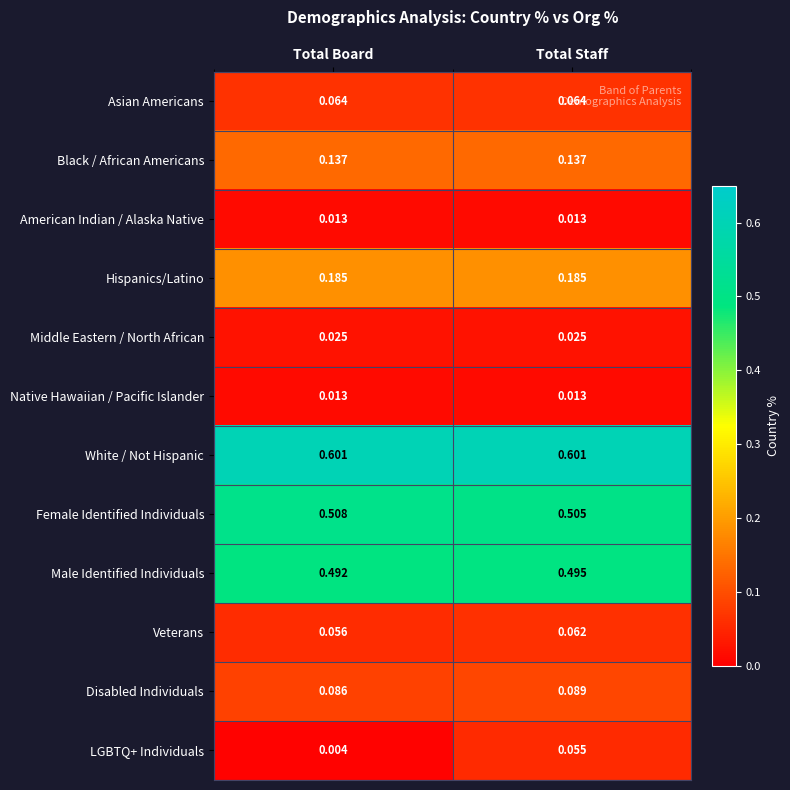

At which category is the sum across all series the highest?

Total Staff